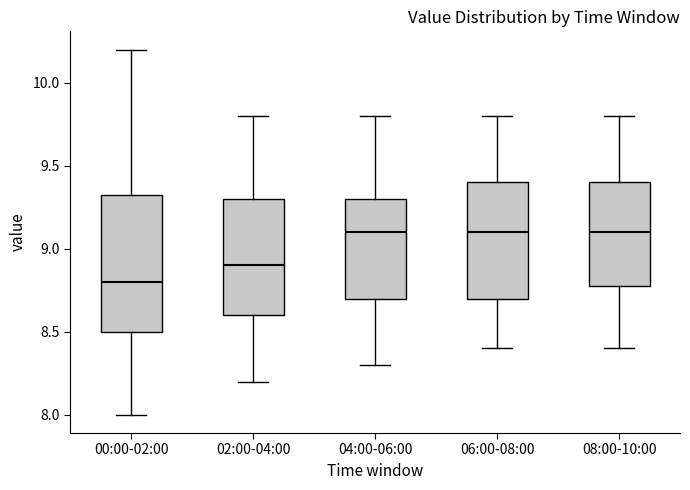

Where does the median line of the box for 00:00-02:00 sit on the y-axis? The values are not printed on the chart, so give them approximately, as read against the axis.

8.80